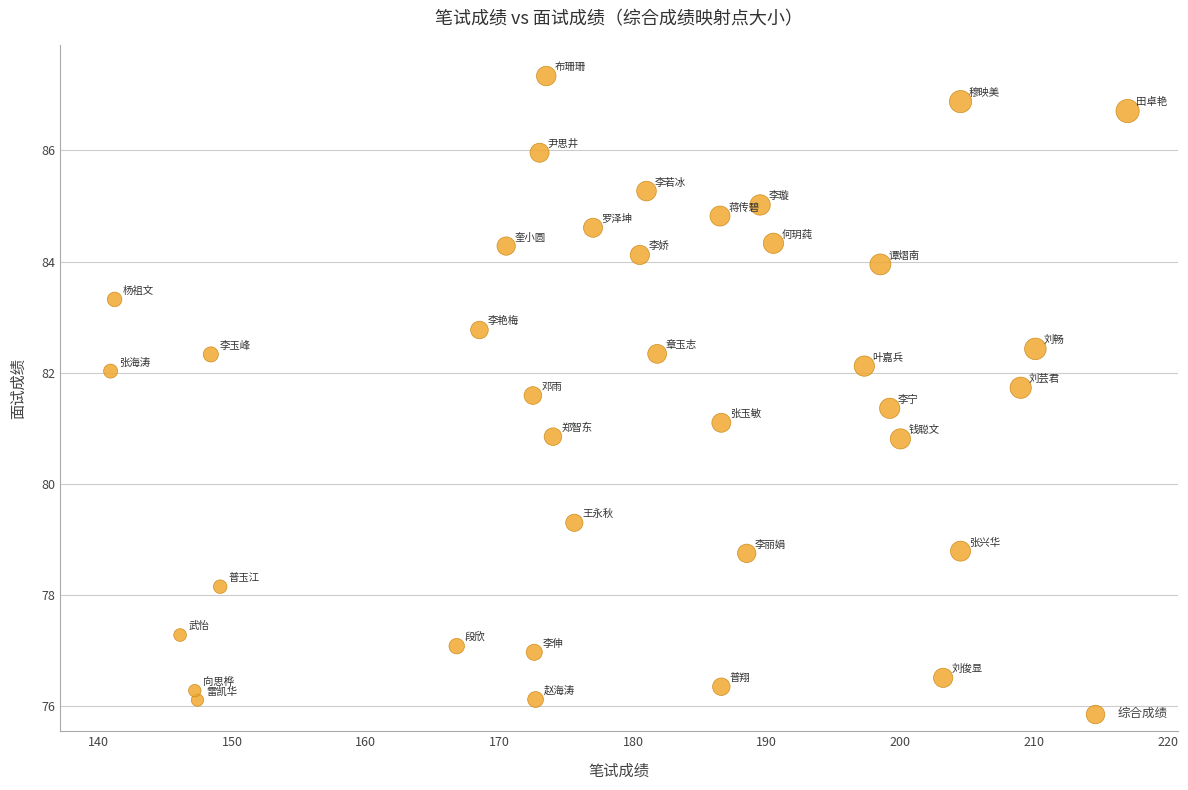

What is the range of X values (max minus min)?

76.1